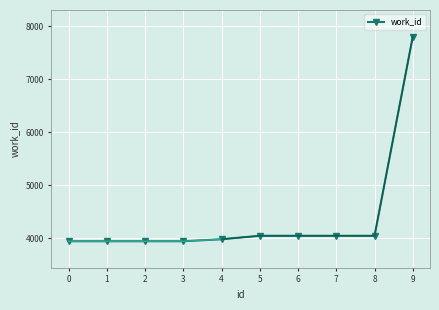

Rank the categories by value from lowest to highest.

0, 1, 2, 3, 4, 5, 6, 7, 8, 9